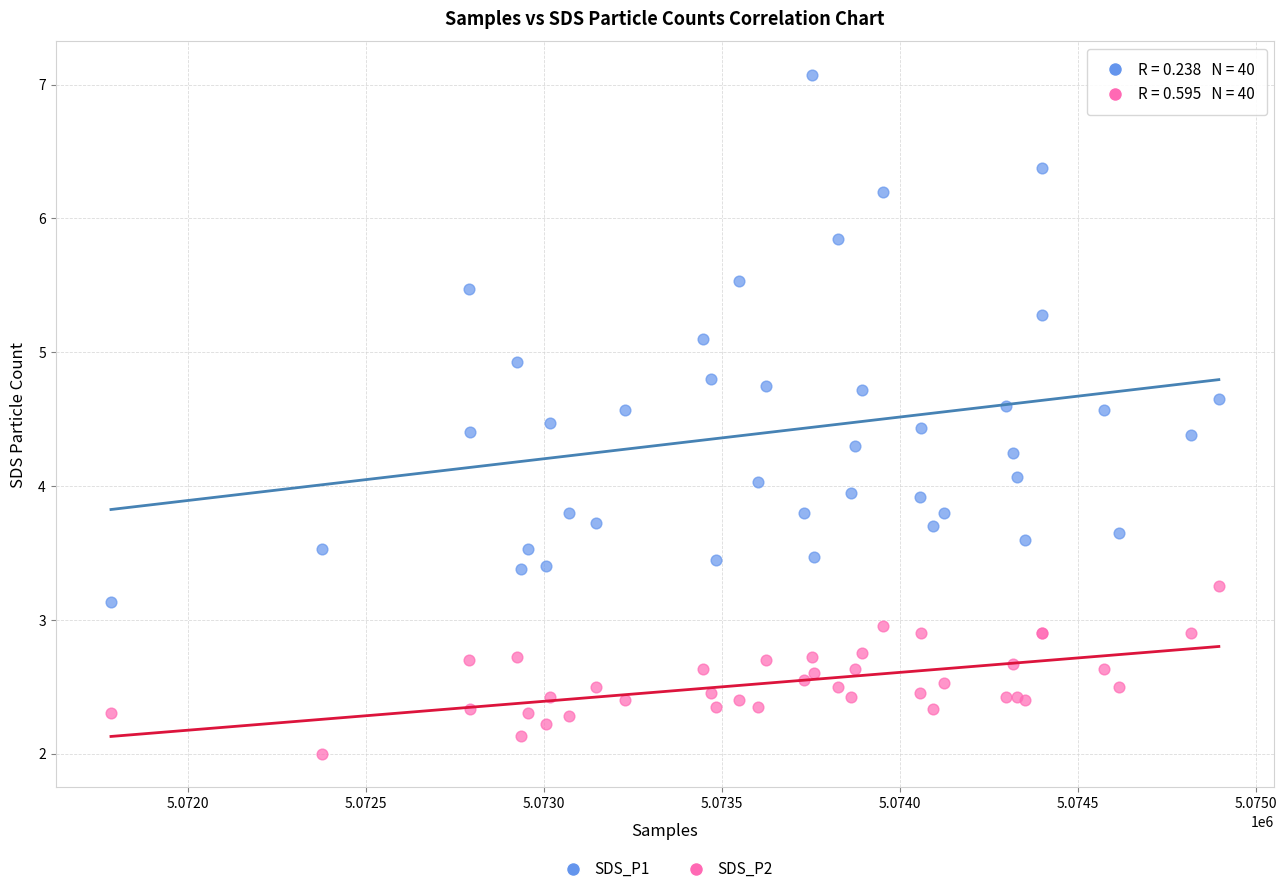

Which series contains the highest Y value?

SDS_P1